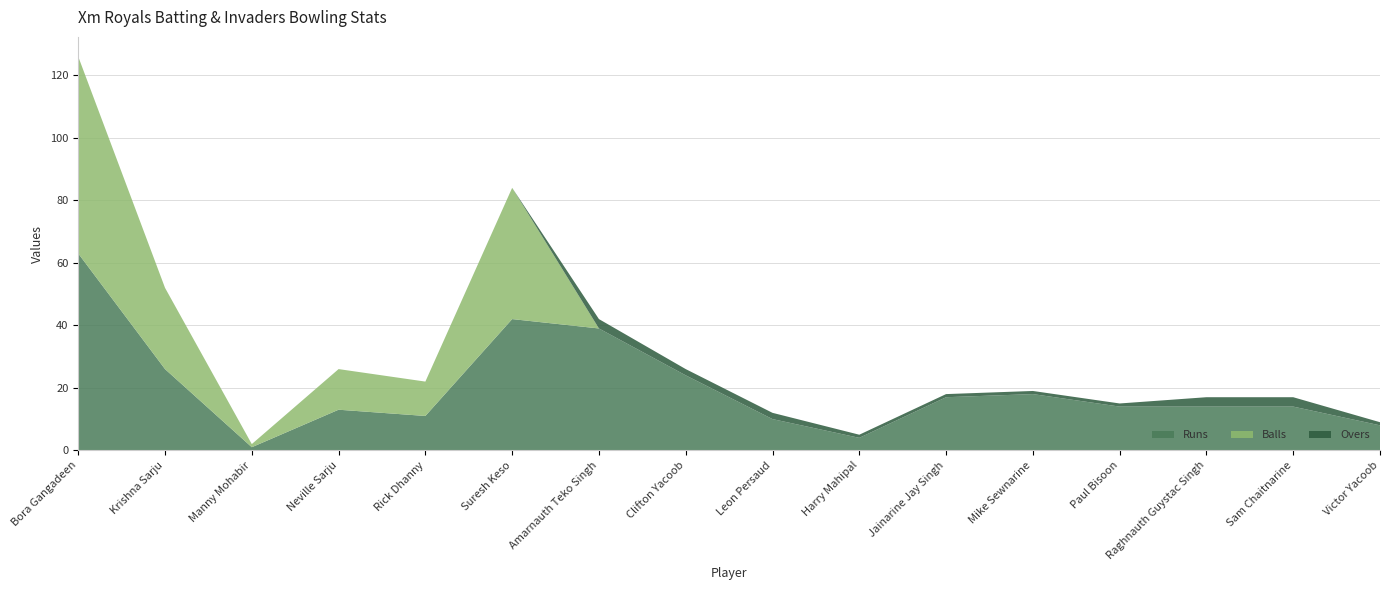

Reading right to left, transcribe all the data shown in this chart.

Runs: Victor Yacoob=8	Sam Chaitnarine=14	Raghnauth Guystac Singh=14	Paul Bisoon=14	Mike Sewnarine=18	Jainarine Jay Singh=17	Harry Mahipal=4	Leon Persaud=10	Clifton Yacoob=24	Amarnauth Teko Singh=39	Suresh Keso=42	Rick Dhanny=11	Neville Sarju=13	Manny Mohabir=1	Krishna Sarju=26	Bora Gangadeen=63
Balls: Victor Yacoob=0	Sam Chaitnarine=0	Raghnauth Guystac Singh=0	Paul Bisoon=0	Mike Sewnarine=0	Jainarine Jay Singh=0	Harry Mahipal=0	Leon Persaud=0	Clifton Yacoob=0	Amarnauth Teko Singh=0	Suresh Keso=42	Rick Dhanny=11	Neville Sarju=13	Manny Mohabir=1	Krishna Sarju=26	Bora Gangadeen=63
Overs: Victor Yacoob=1	Sam Chaitnarine=3	Raghnauth Guystac Singh=3	Paul Bisoon=1	Mike Sewnarine=1	Jainarine Jay Singh=1	Harry Mahipal=1	Leon Persaud=2	Clifton Yacoob=2	Amarnauth Teko Singh=3	Suresh Keso=0	Rick Dhanny=0	Neville Sarju=0	Manny Mohabir=0	Krishna Sarju=0	Bora Gangadeen=0